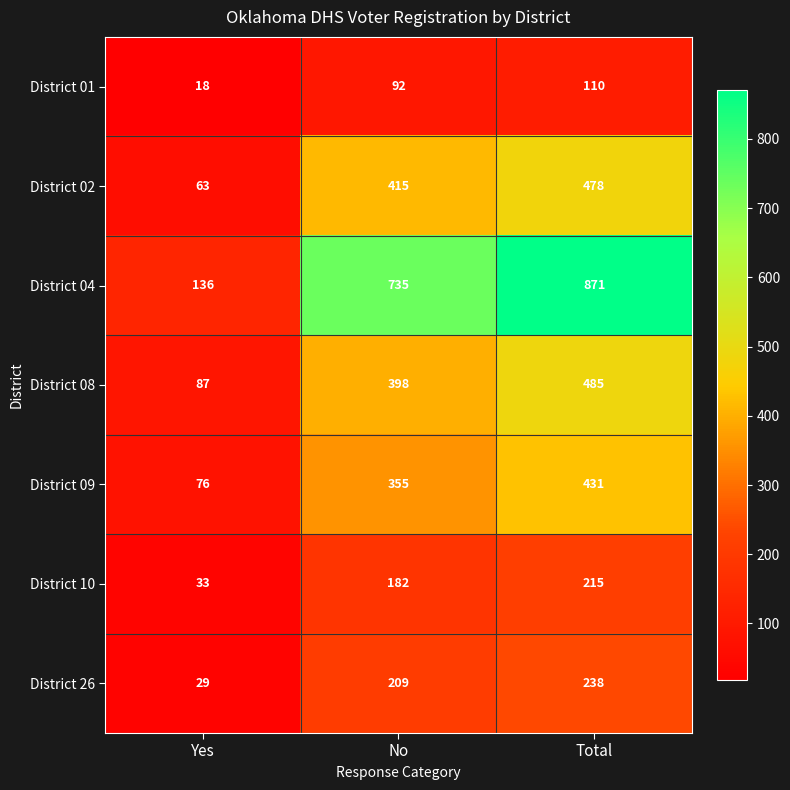

Which label corresponds to the smallest value in the chart?

Yes